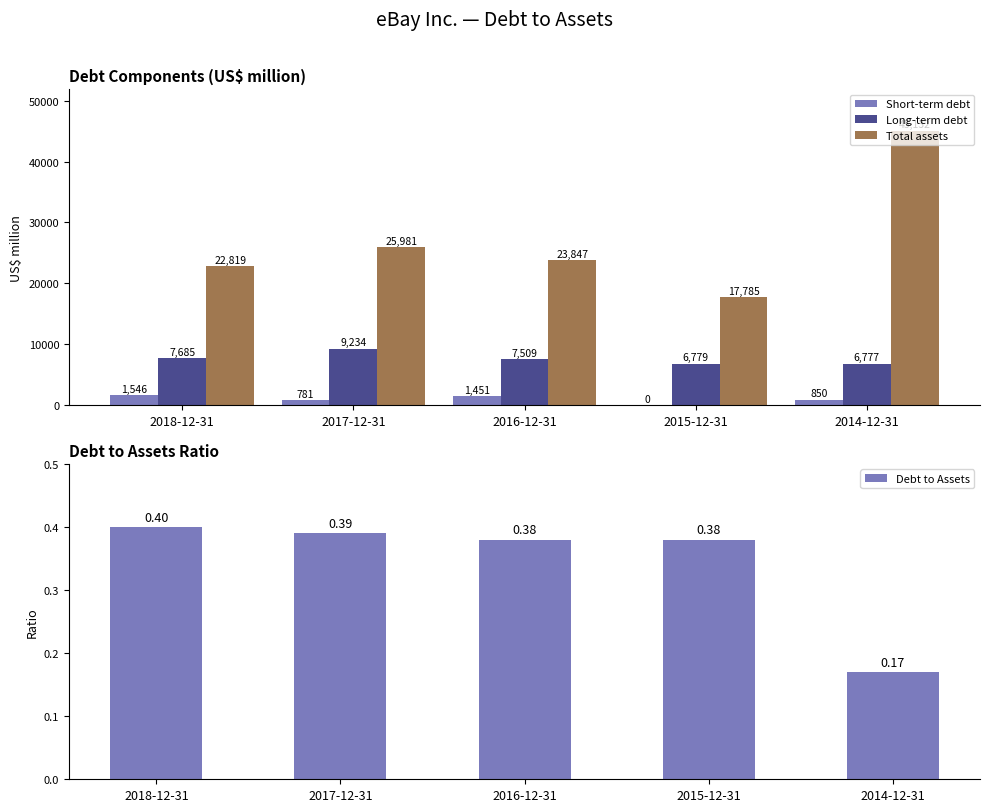

What is the sum of the Total assets values at 2018-12-31 and 2015-12-31?

40604